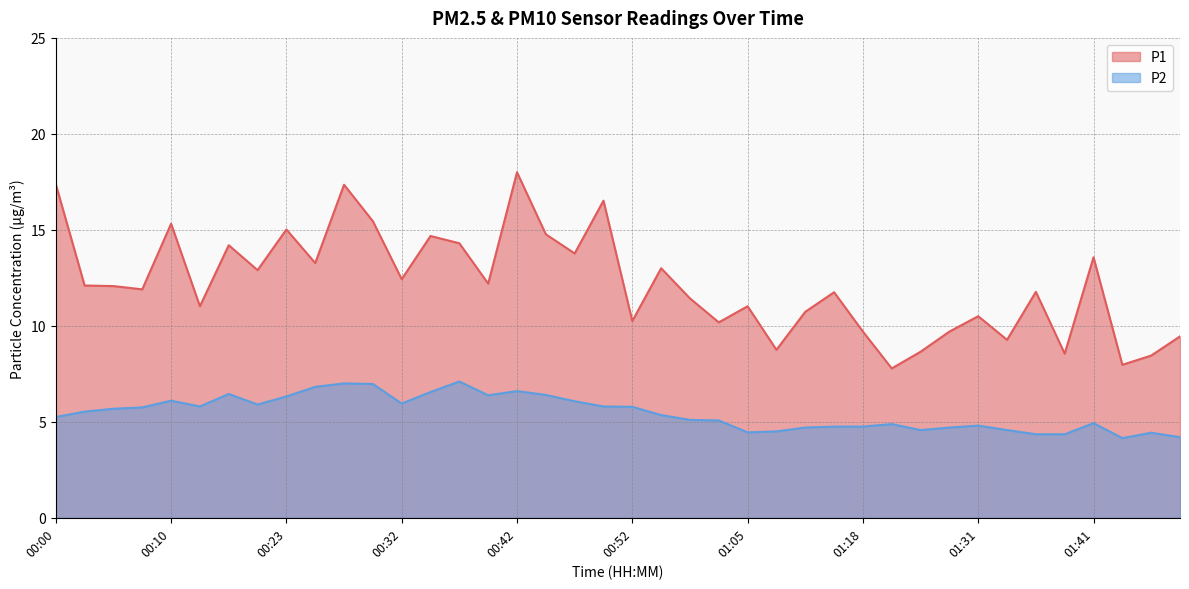

At which category is the sum across all series the highest?

00:42